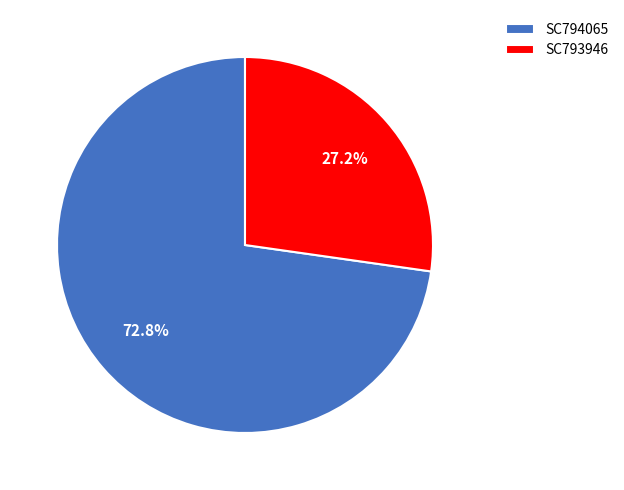

Rank the categories by value from highest to lowest.

SC794065, SC793946